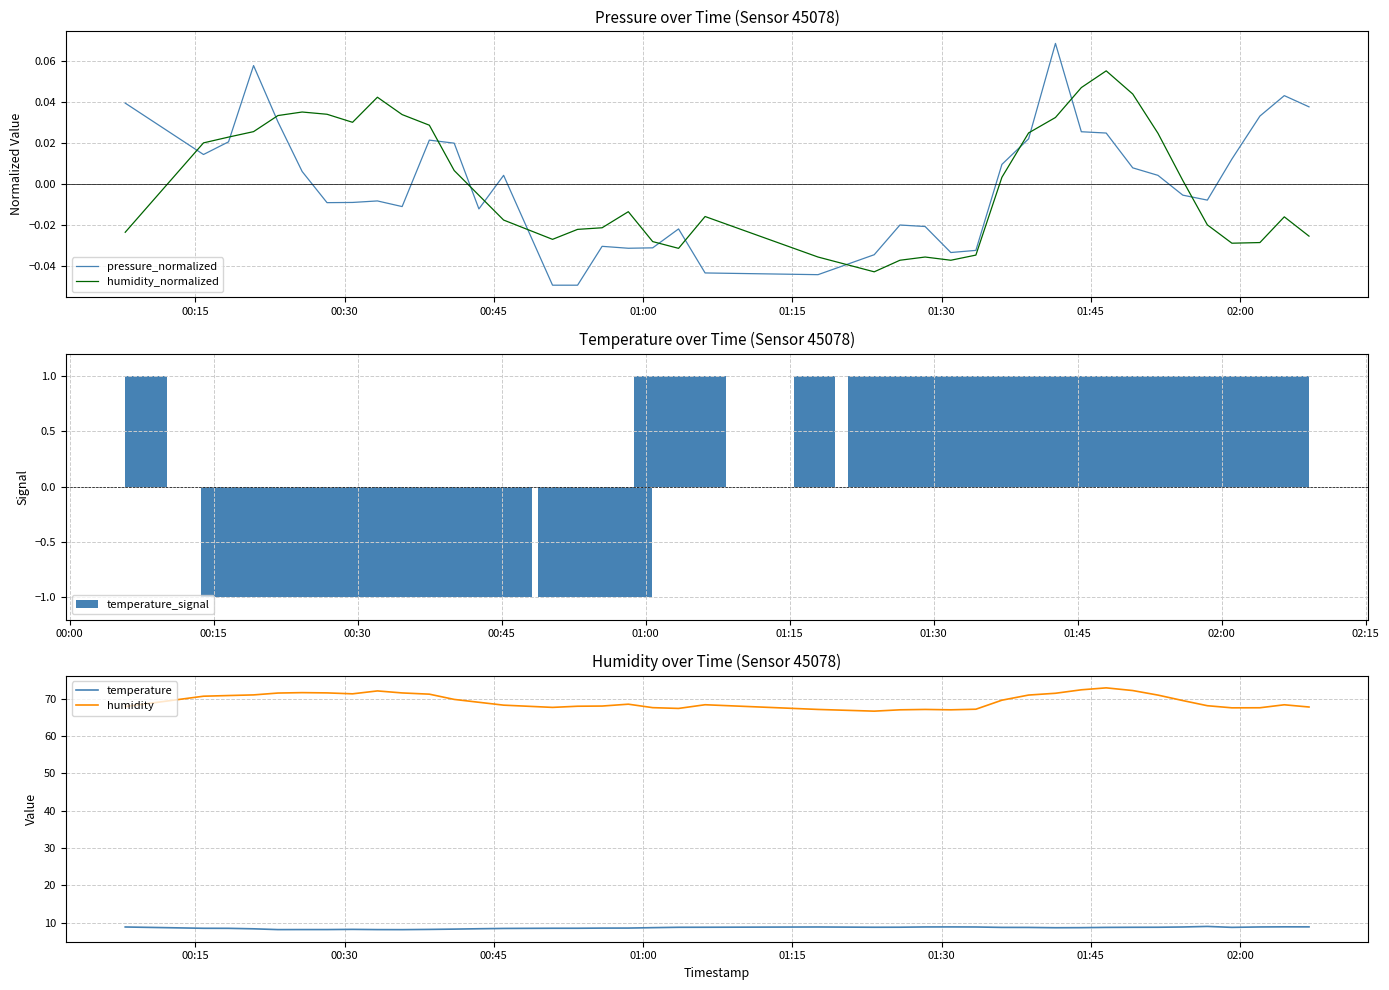

Reading right to left, transcribe all the data shown in this chart.

pressure_normalized: 0.0	0.0	0.0	0.0	-0.0	-0.0	0.0	0.0	0.0	0.0	0.1	0.0	0.0	-0.0	-0.0	-0.0	-0.0	-0.0	-0.0	-0.0	-0.0	-0.0	-0.0	-0.0	-0.0	-0.0	0.0	-0.0	0.0	0.0	-0.0	-0.0	-0.0	-0.0	0.0	0.0	0.1	0.0	0.0	0.0
humidity_normalized: -0.0	-0.0	-0.0	-0.0	-0.0	0.0	0.0	0.0	0.1	0.0	0.0	0.0	0.0	-0.0	-0.0	-0.0	-0.0	-0.0	-0.0	-0.0	-0.0	-0.0	-0.0	-0.0	-0.0	-0.0	-0.0	-0.0	0.0	0.0	0.0	0.0	0.0	0.0	0.0	0.0	0.0	0.0	0.0	-0.0
temperature_signal: 1.0	1.0	1.0	1.0	1.0	1.0	1.0	1.0	1.0	1.0	1.0	1.0	1.0	1.0	1.0	1.0	1.0	1.0	1.0	1.0	1.0	1.0	-1.0	-1.0	-1.0	-1.0	-1.0	-1.0	-1.0	-1.0	-1.0	-1.0	-1.0	-1.0	-1.0	-1.0	-1.0	-1.0	-1.0	1.0
temperature: 8.8	8.8	8.8	8.7	8.9	8.8	8.7	8.7	8.7	8.6	8.6	8.7	8.7	8.8	8.8	8.8	8.7	8.7	8.8	8.7	8.7	8.6	8.5	8.5	8.5	8.5	8.4	8.3	8.2	8.2	8.1	8.1	8.2	8.1	8.1	8.1	8.3	8.4	8.4	8.8
humidity: 67.8	68.4	67.6	67.6	68.2	69.6	71.0	72.2	73.0	72.5	71.5	71.0	69.7	67.2	67.1	67.2	67.1	66.7	67.2	68.4	67.5	67.7	68.6	68.1	68.0	67.7	68.3	69.1	69.9	71.3	71.6	72.2	71.4	71.6	71.7	71.6	71.1	70.9	70.7	68.0